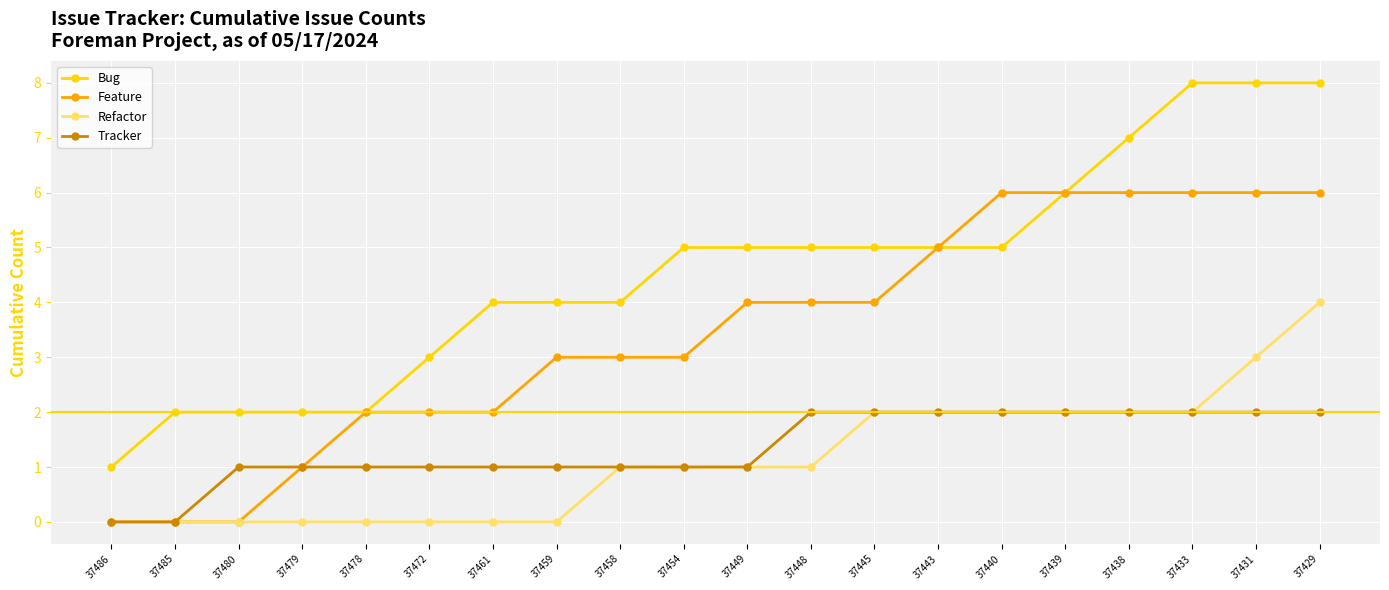

List the series in order of their peak value, highest first.

Bug, Feature, Refactor, Tracker